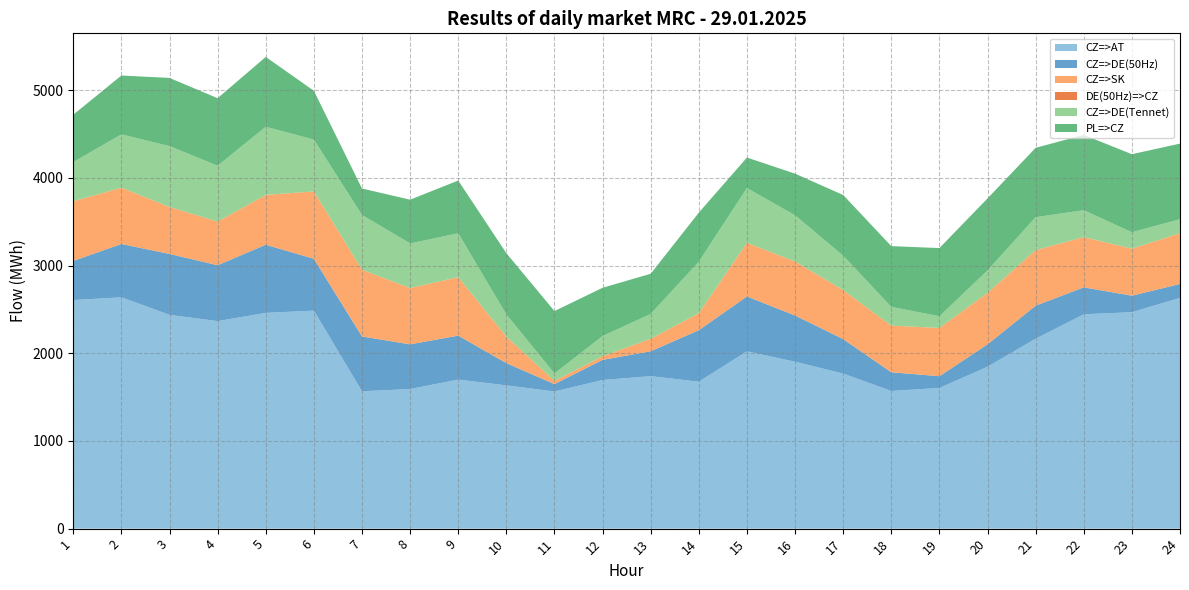

Reading left to right, list all the values displayed in this chart.

CZ=>AT: 1=2605.7	2=2637.6	3=2437.7	4=2365.9	5=2459.8	6=2485.5	7=1566.3	8=1591.6	9=1699.3	10=1633.4	11=1563.9	12=1694.2	13=1738.7	14=1675.3	15=2021.7	16=1903.0	17=1767.9	18=1569.4	19=1603.9	20=1845.8	21=2165.5	22=2444.1	23=2467.7	24=2630.6
CZ=>DE(50Hz): 1=446.5	2=607.7	3=693.9	4=637.2	5=776.8	6=590.9	7=624.6	8=509.3	9=501.1	10=253.2	11=83.8	12=229.9	13=283.3	14=587.2	15=625.0	16=526.6	17=392.8	18=213.5	19=133.8	20=255.8	21=376.3	22=306.7	23=188.1	24=158.8
CZ=>SK: 1=680.7	2=642.0	3=535.9	4=497.5	5=568.5	6=768.2	7=760.6	8=641.7	9=666.5	10=302.9	11=37.7	12=41.7	13=142.7	14=194.0	15=611.8	16=616.3	17=559.1	18=531.8	19=550.2	20=586.8	21=633.1	22=573.0	23=535.7	24=579.2
DE(50Hz)=>CZ: 1=0.0	2=0.0	3=0.0	4=0.0	5=0.0	6=0.0	7=0.0	8=0.0	9=0.0	10=0.0	11=0.0	12=0.0	13=0.0	14=0.0	15=0.0	16=0.0	17=0.0	18=0.0	19=0.0	20=0.0	21=0.0	22=0.0	23=0.0	24=0.0
CZ=>DE(Tennet): 1=446.5	2=607.7	3=694.0	4=637.2	5=776.9	6=590.8	7=624.7	8=509.3	9=501.0	10=253.1	11=83.9	12=229.9	13=283.2	14=587.2	15=625.0	16=526.6	17=392.7	18=213.5	19=133.7	20=255.8	21=376.3	22=306.8	23=188.1	24=158.8
PL=>CZ: 1=540.2	2=671.0	3=777.1	4=769.7	5=796.1	6=556.9	7=301.6	8=498.4	9=600.9	10=698.1	11=711.1	12=550.2	13=458.0	14=559.2	15=347.3	16=474.6	17=691.4	18=692.7	19=777.1	20=820.8	21=790.5	22=858.3	23=889.4	24=862.4